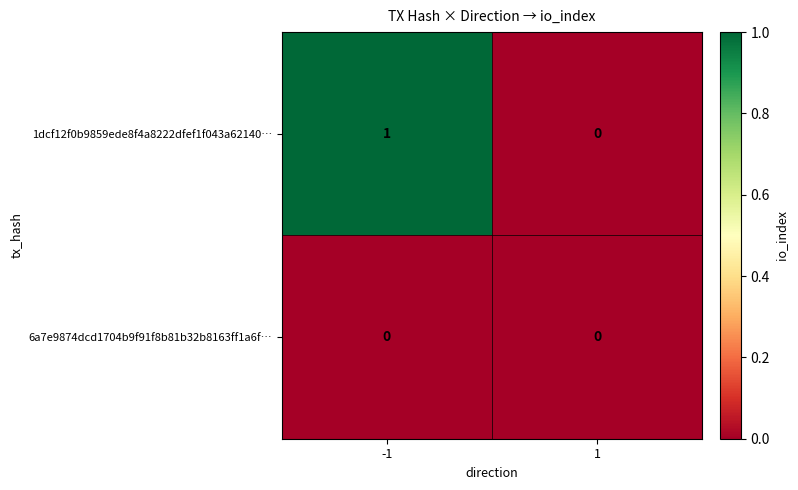

Which series has the largest range (max minus min)?

1dcf12f0b9859ede8f4a8222dfef1f043a62140…